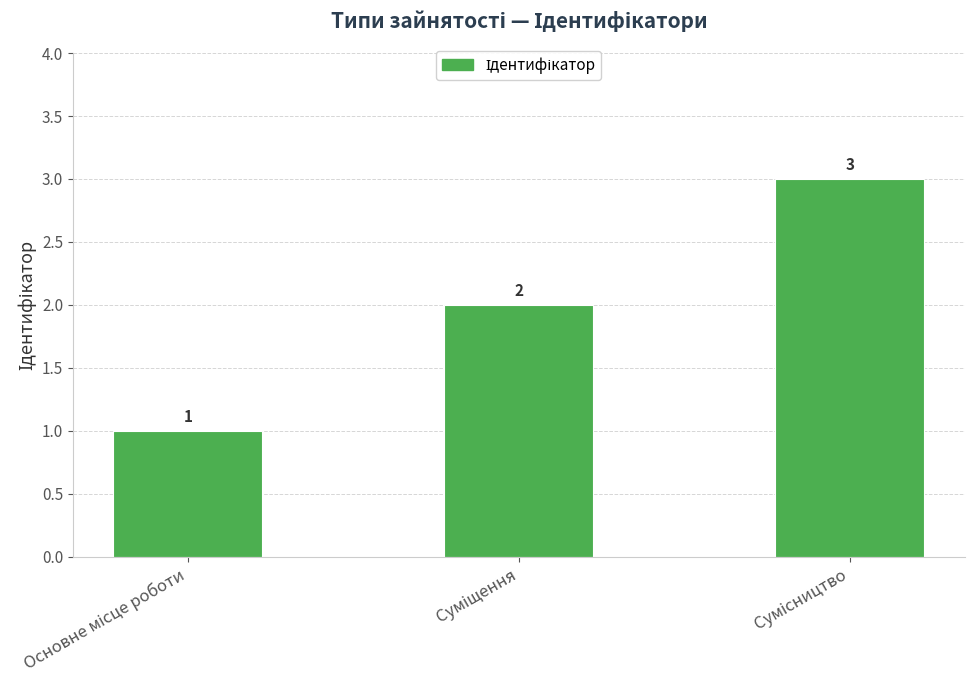

Count the values in the range 1 to 3.

3